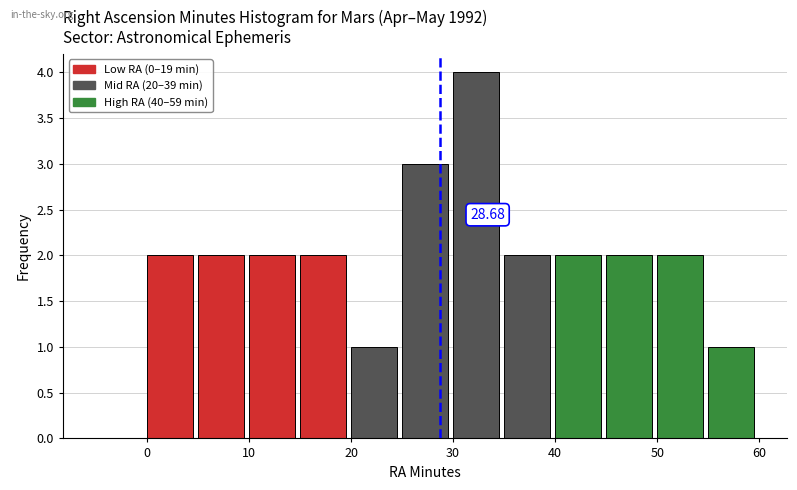

Which range on the x-axis has the tallest bar?

30 to 35